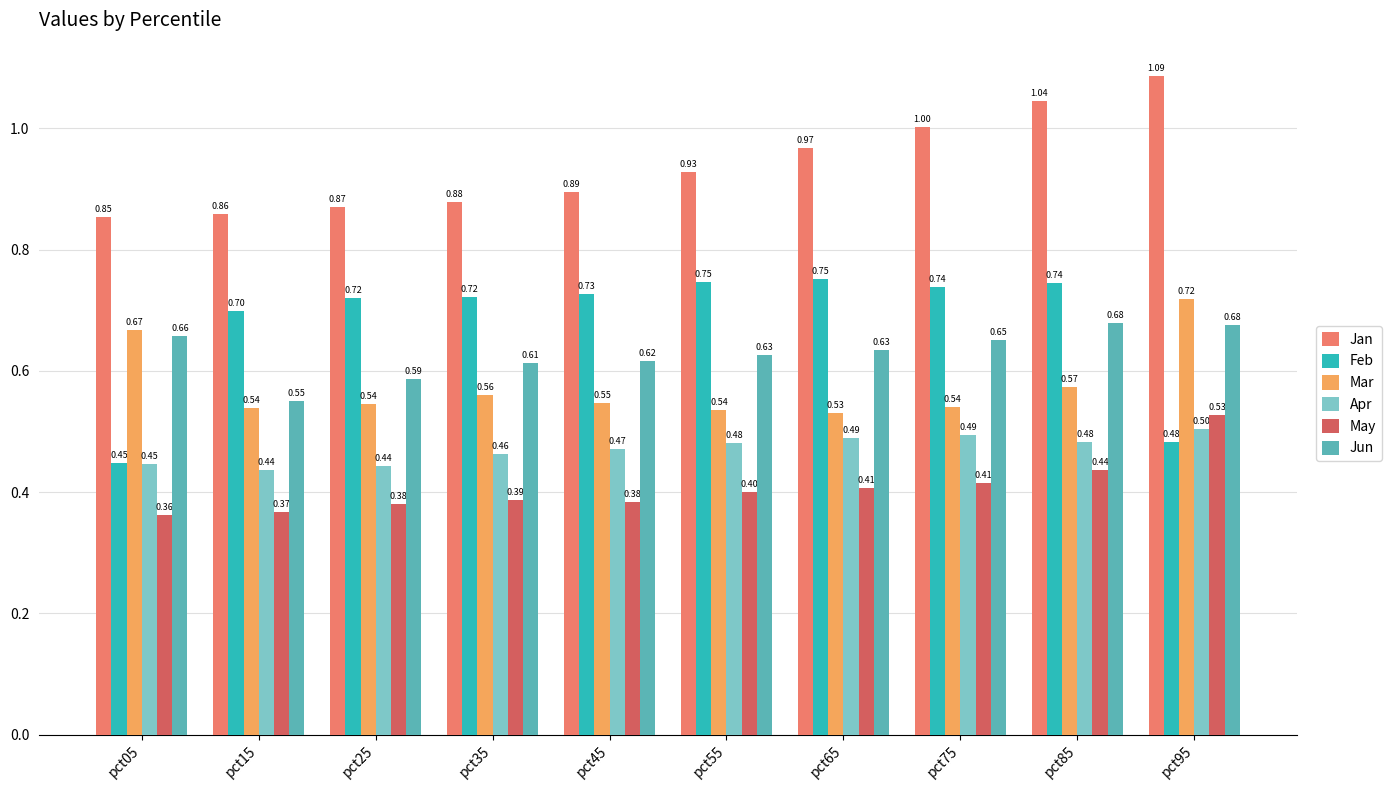

What is the total value across all series at pct25?

3.5